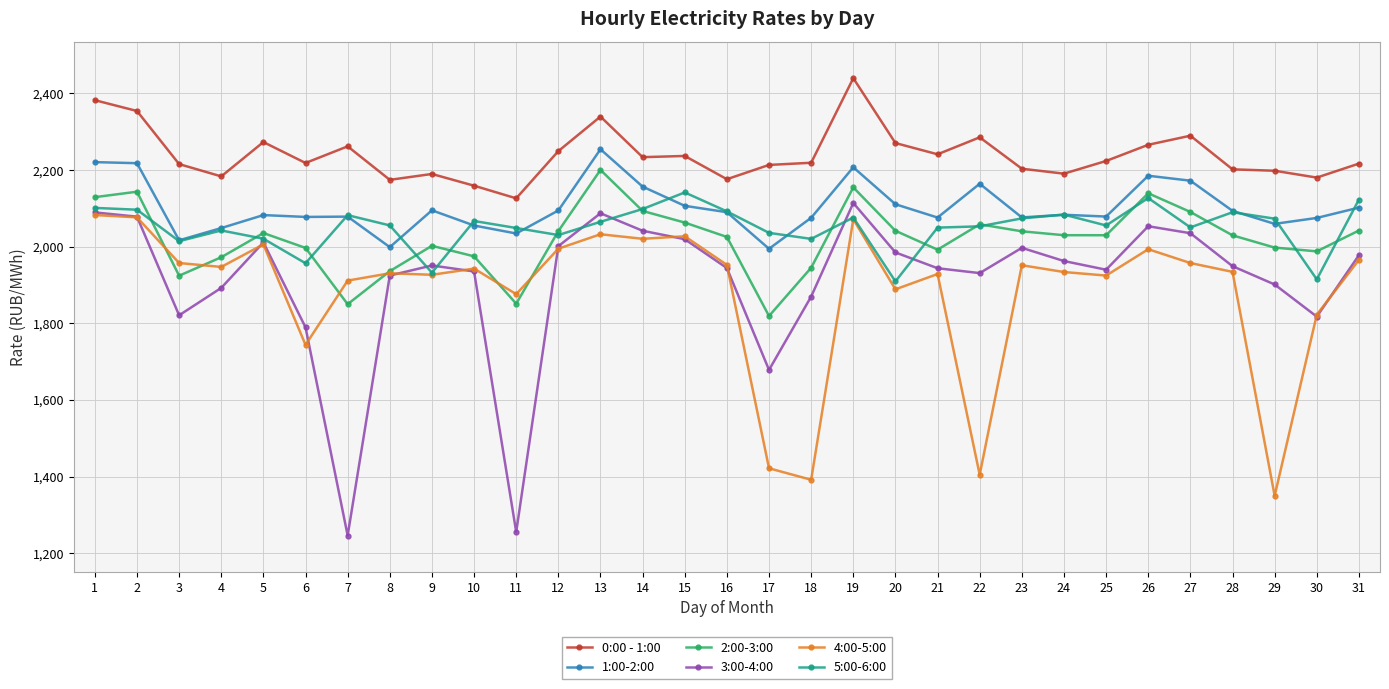

How many data points in 4:00-5:00 are above 1942?

16